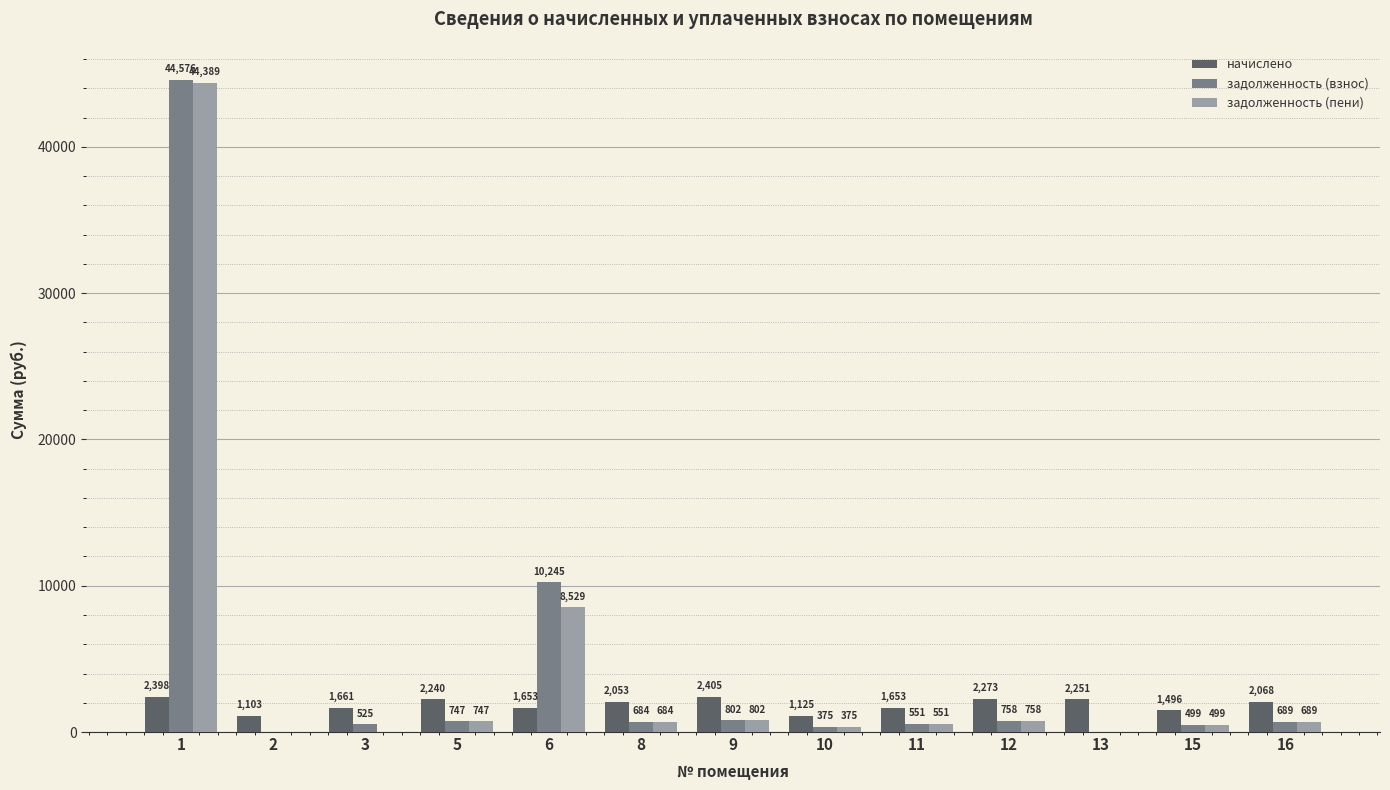

Which series has the largest total across all categories?

задолженность (взнос)